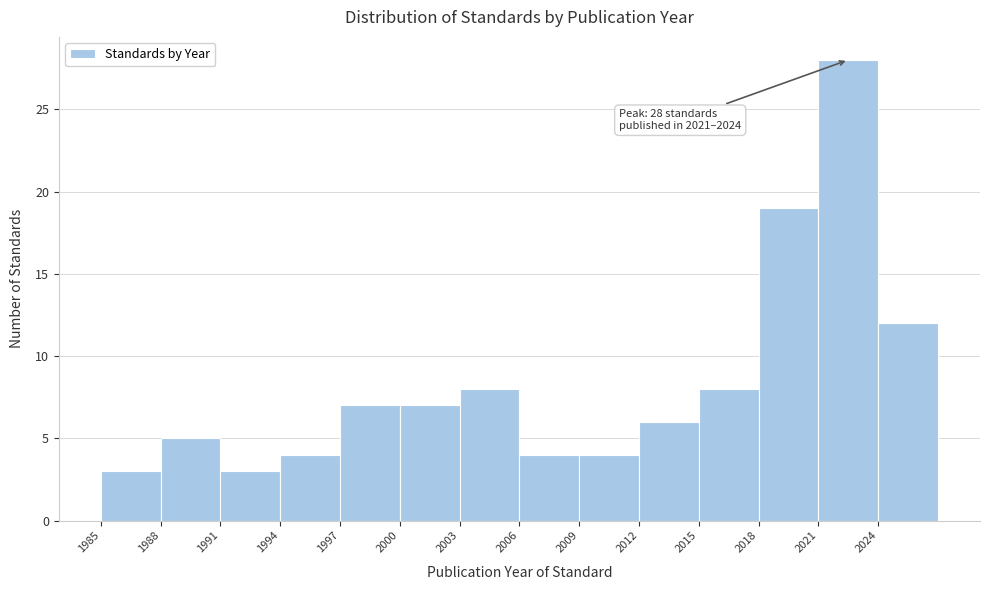

Which range on the x-axis has the tallest bar?

2021 to 2024